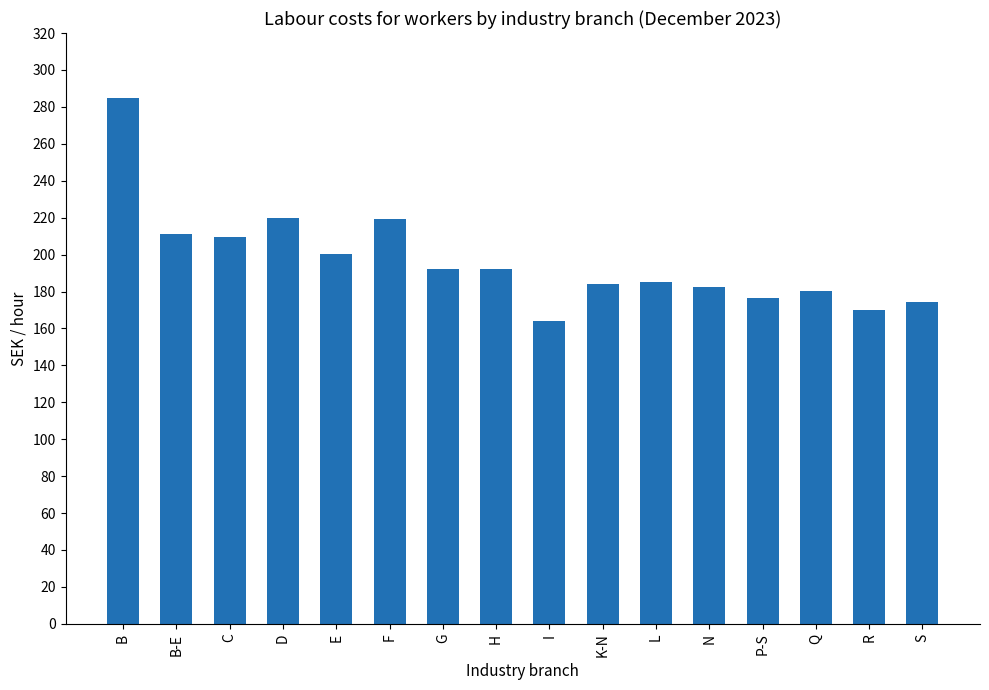

What is the difference between the values at S and L?

10.9